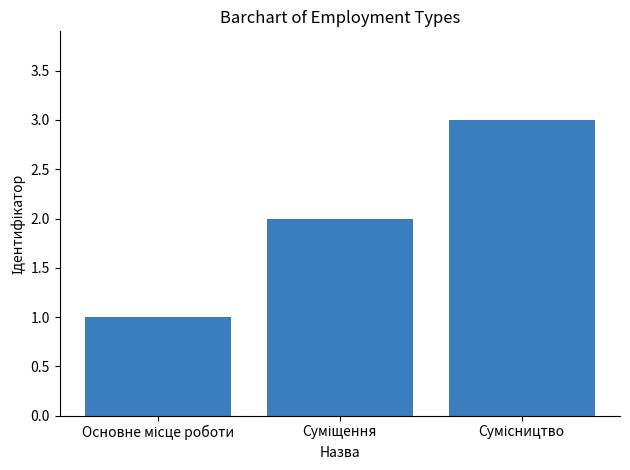

What is the maximum value shown in the chart?

3